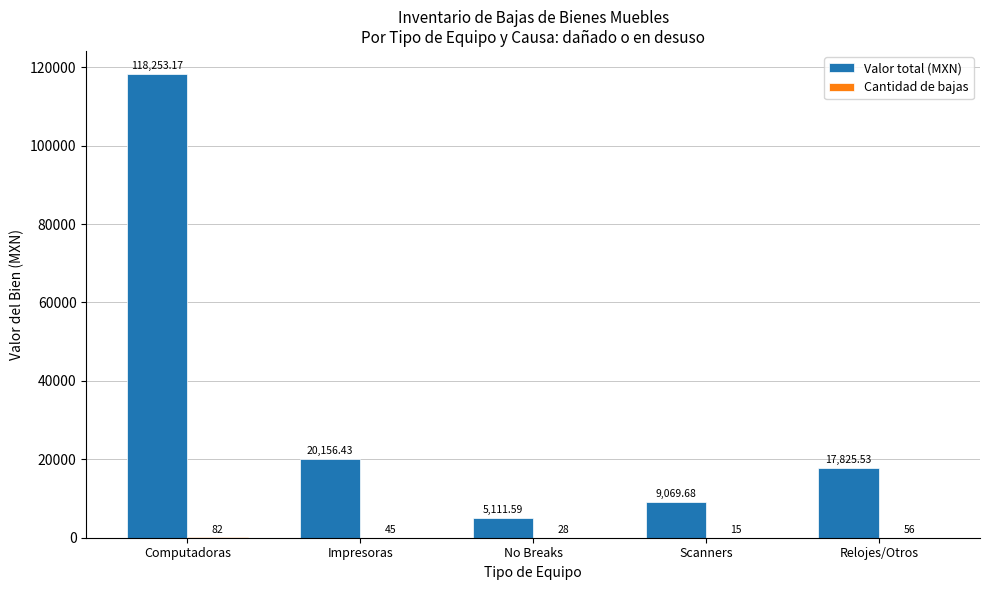

At which label does Valor total (MXN) first exceed 17825?

Computadoras